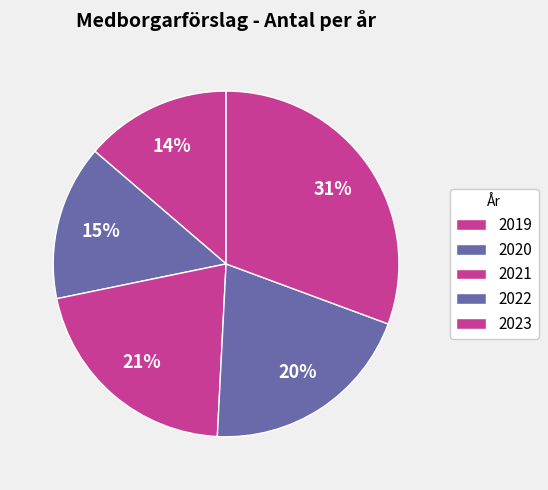

To the nearest percent, what is the difference between the 2023 and 2021 slice percentages?

10%